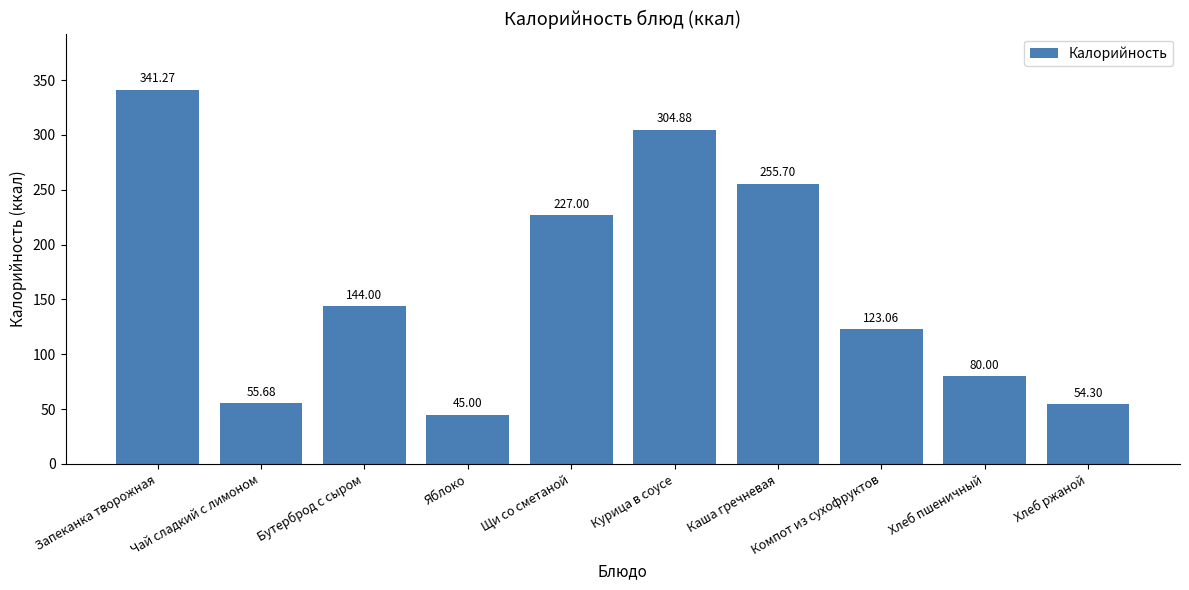

How many values are below 144?

5